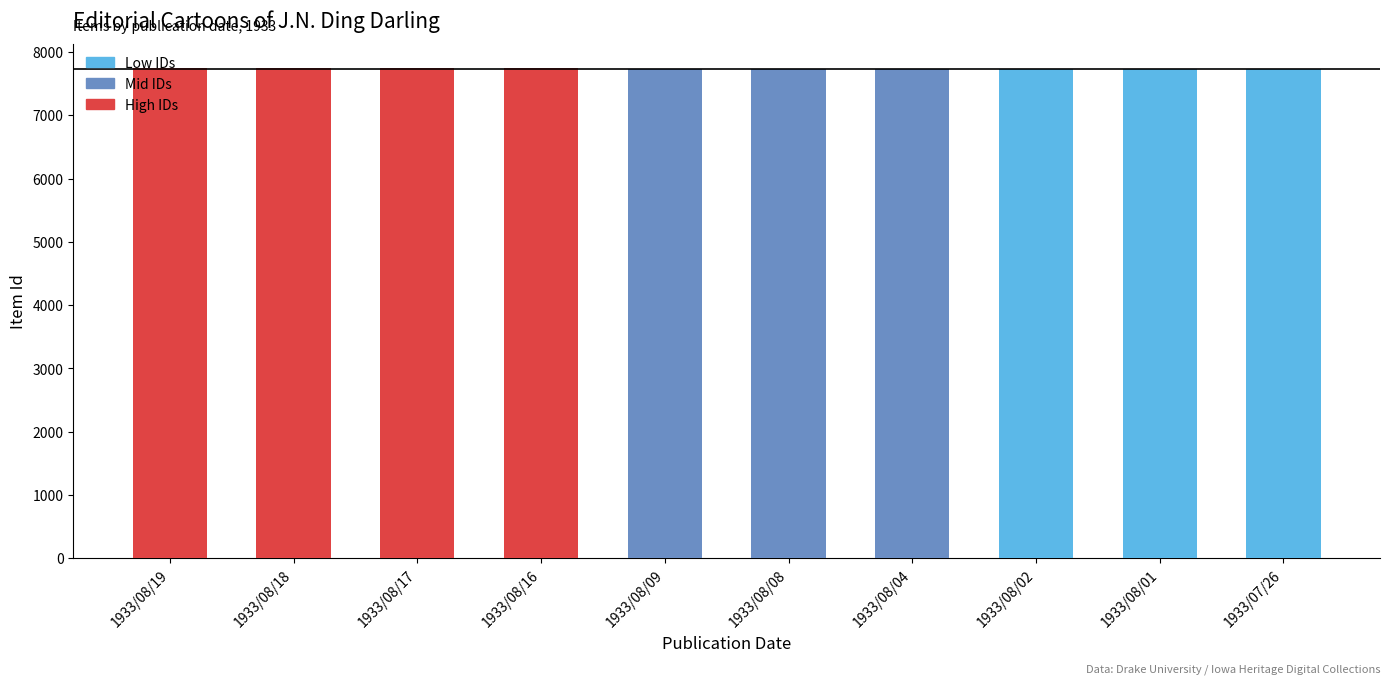

Are the bars horizontal?

No